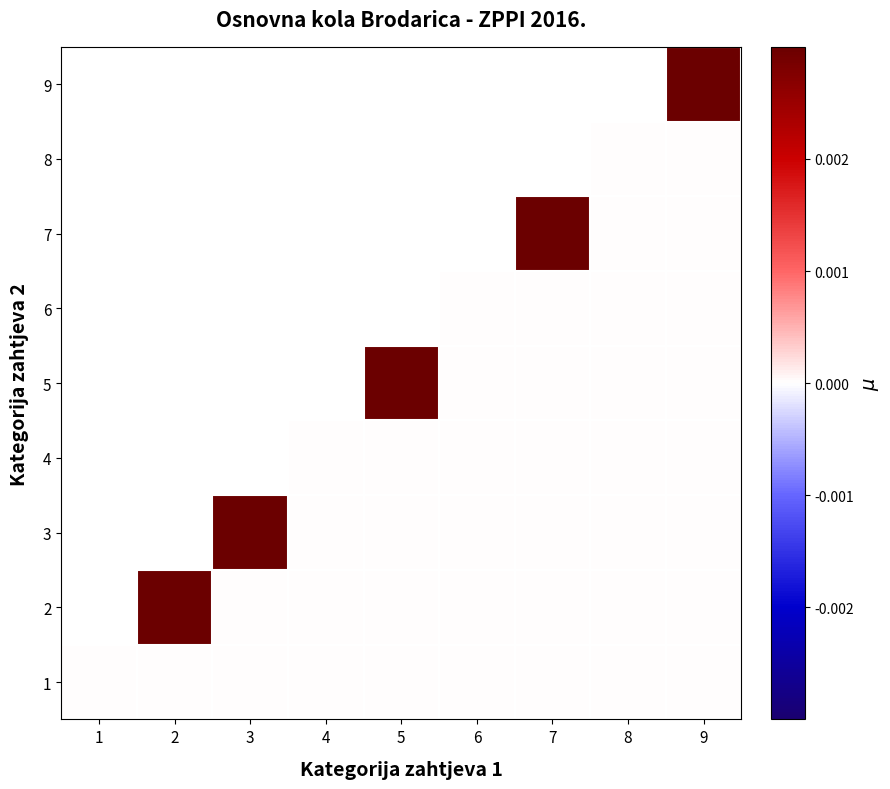

At how many categories does at least one series exceed 0?

5